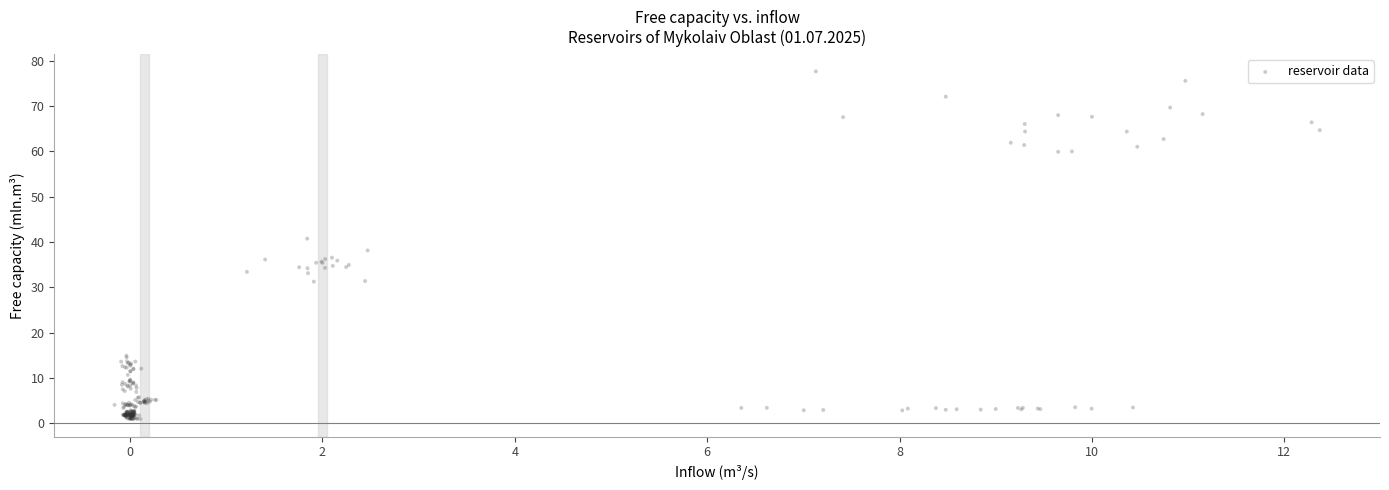

What Y value in the scatter plot is closest to 39?

38.1